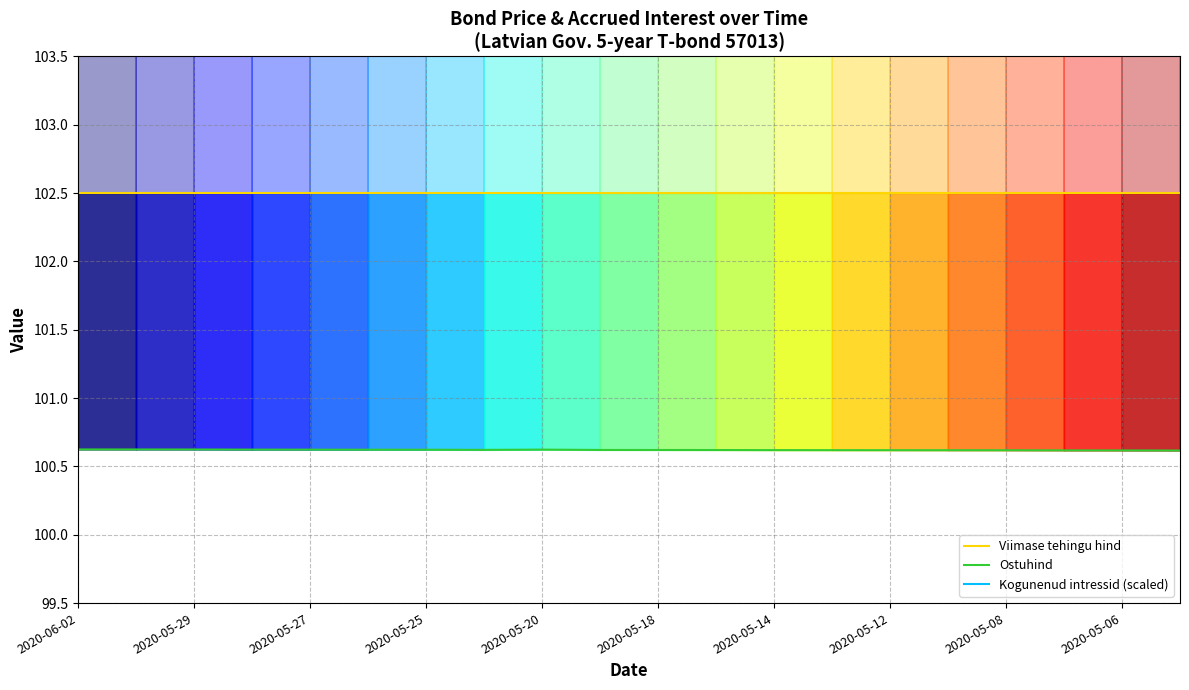

True or false: Kogunenud intressid (scaled) has more than 2 interior local peaks.

False